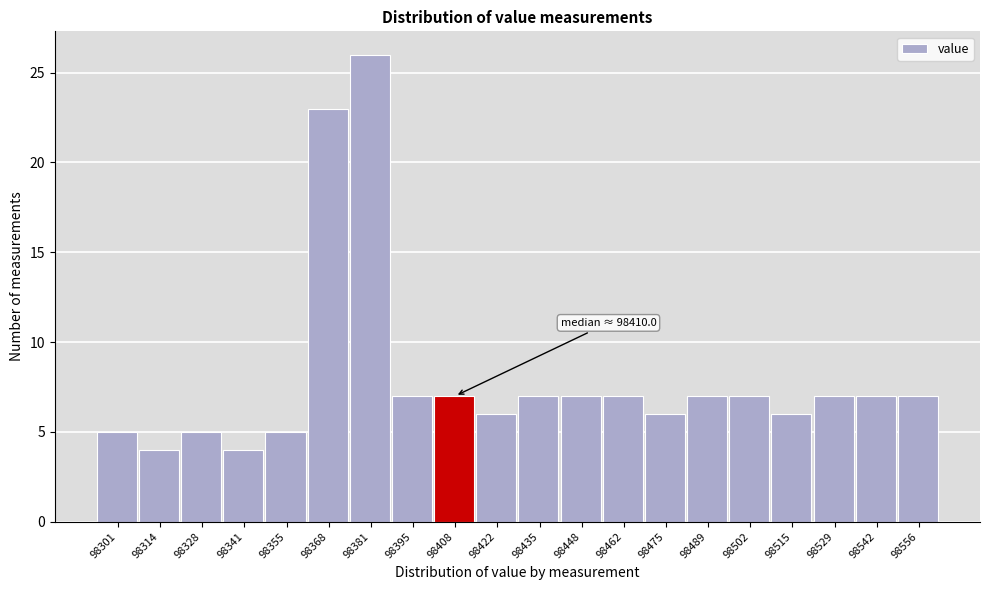

Reading left to right, transcribe all the data shown in this chart.

98301=5	98314=4	98328=5	98341=4	98355=5	98368=23	98381=26	98395=7	98408=7	98422=6	98435=7	98448=7	98462=7	98475=6	98489=7	98502=7	98515=6	98529=7	98542=7	98556=7